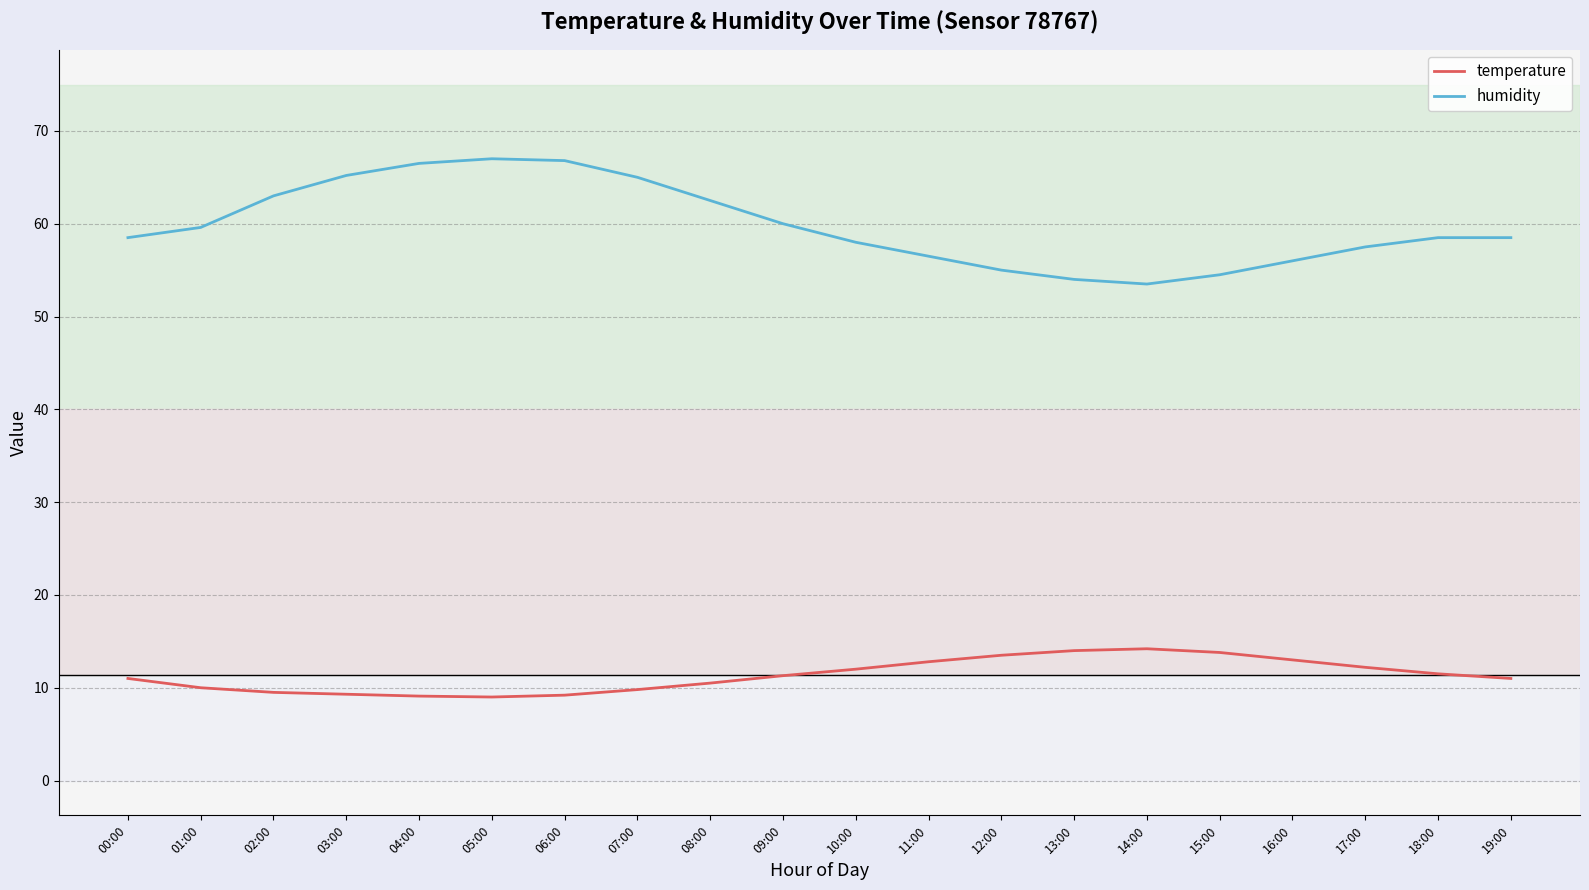

Is the value of temperature at 02:00 greater than the value of humidity at 03:00?

No